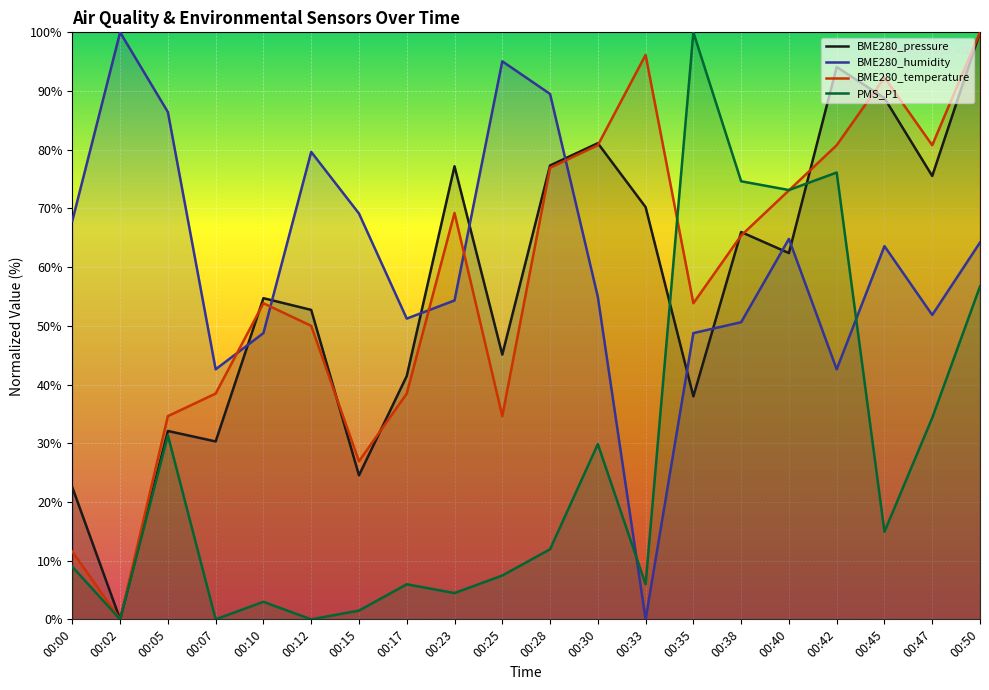

The BME280_temperature series shows 11.5 at 00:00. True or false?

True